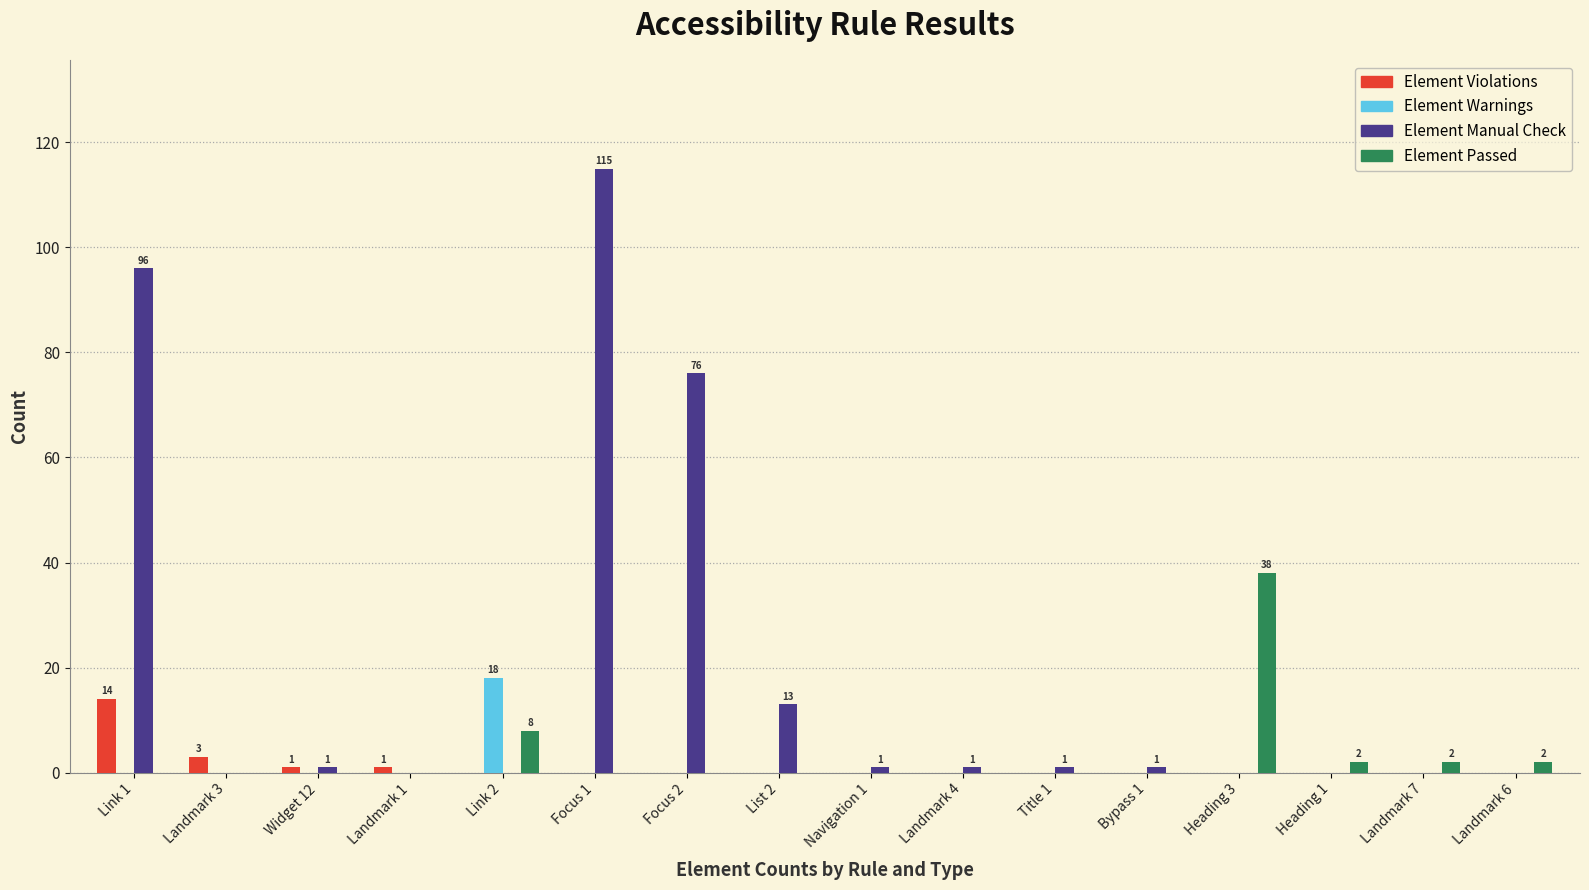

Which series has the largest total across all categories?

Element Manual Check